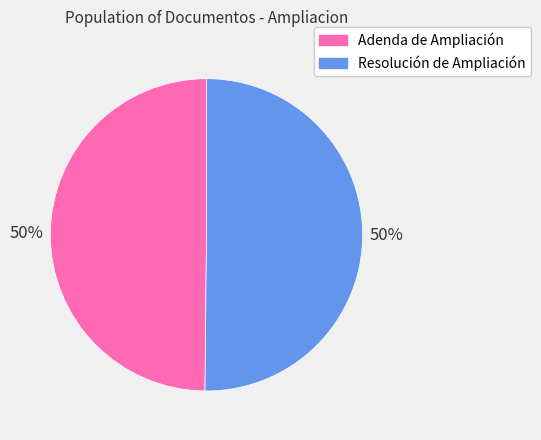

Is it true that Resolución de Ampliación is 50% of the pie?

True